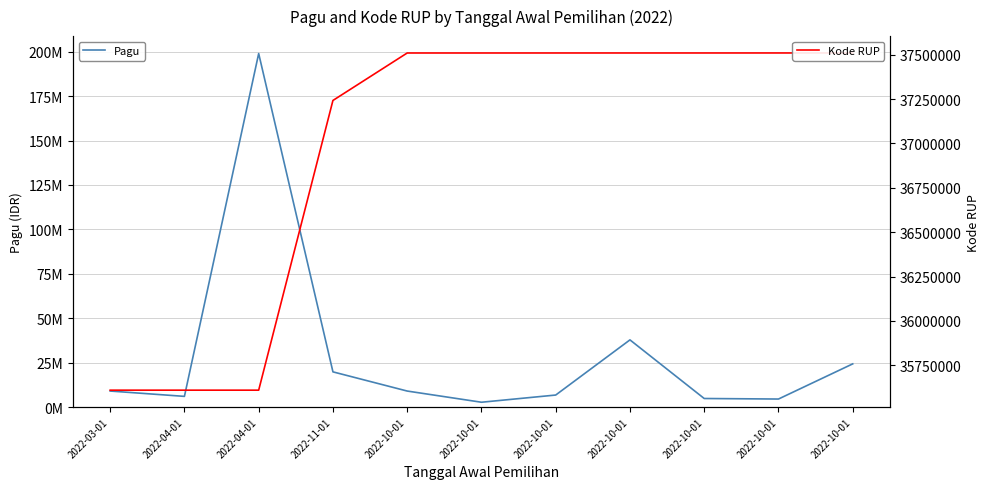

What is the smallest value displayed?

2700000